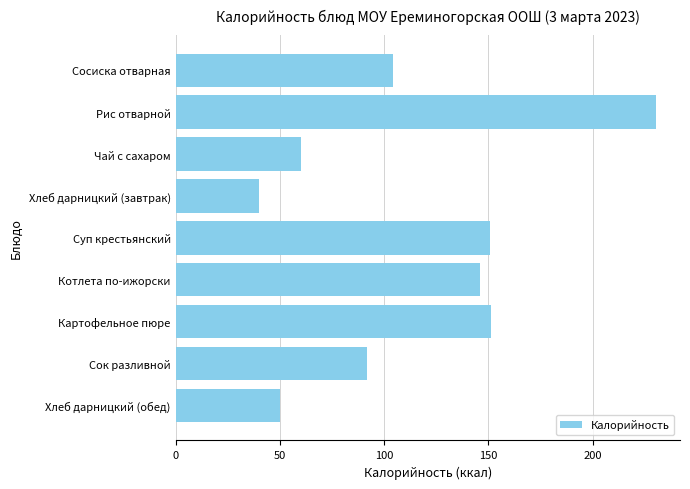

Which category has the lowest value across all series?

Хлеб дарницкий (завтрак)